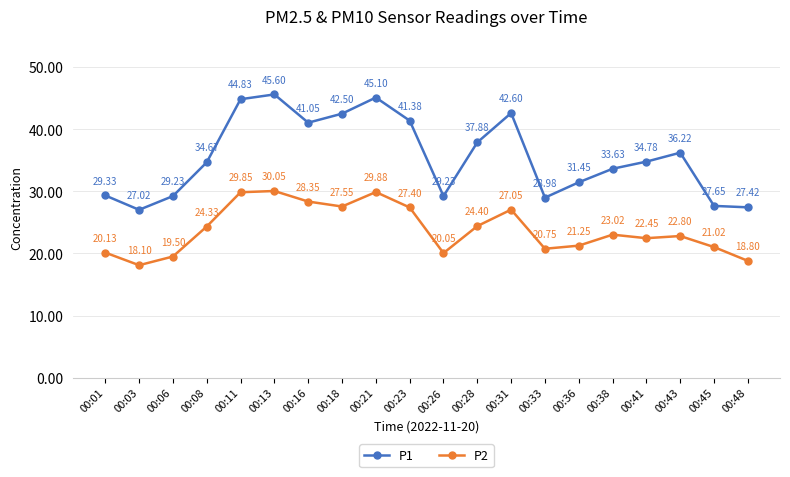

Is the value of P2 at 00:11 greater than the value of P1 at 00:31?

No